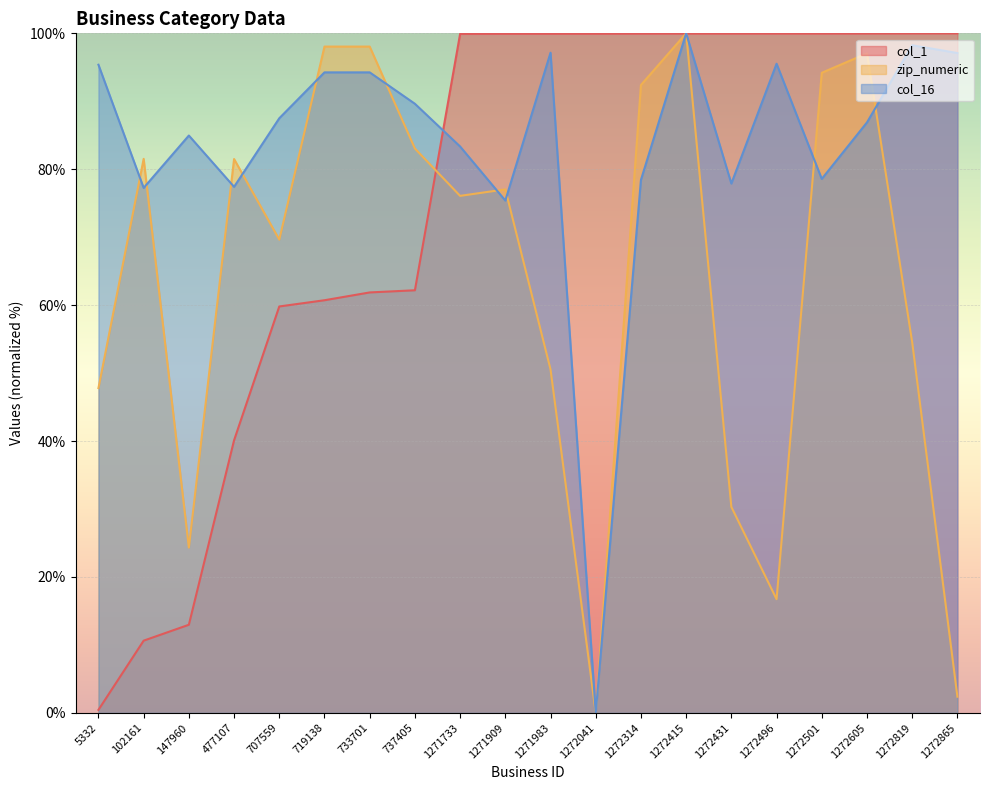

What is the sum of the col_1 values at 1272314 and 477107?

140.1